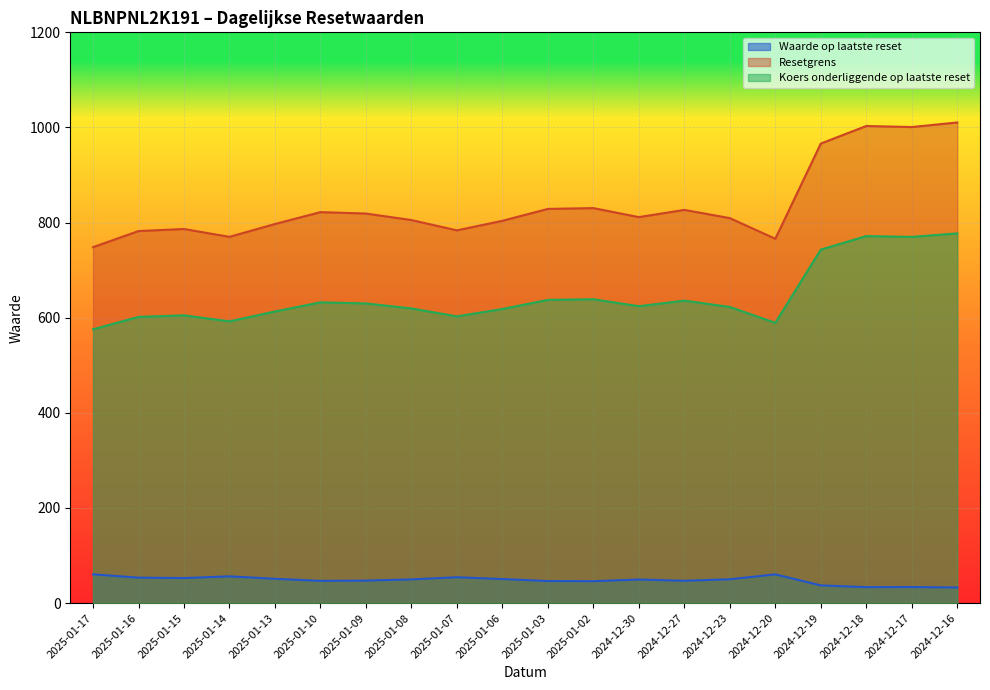

True or false: Koers onderliggende op laatste reset has more than 1 interior local peaks.

True